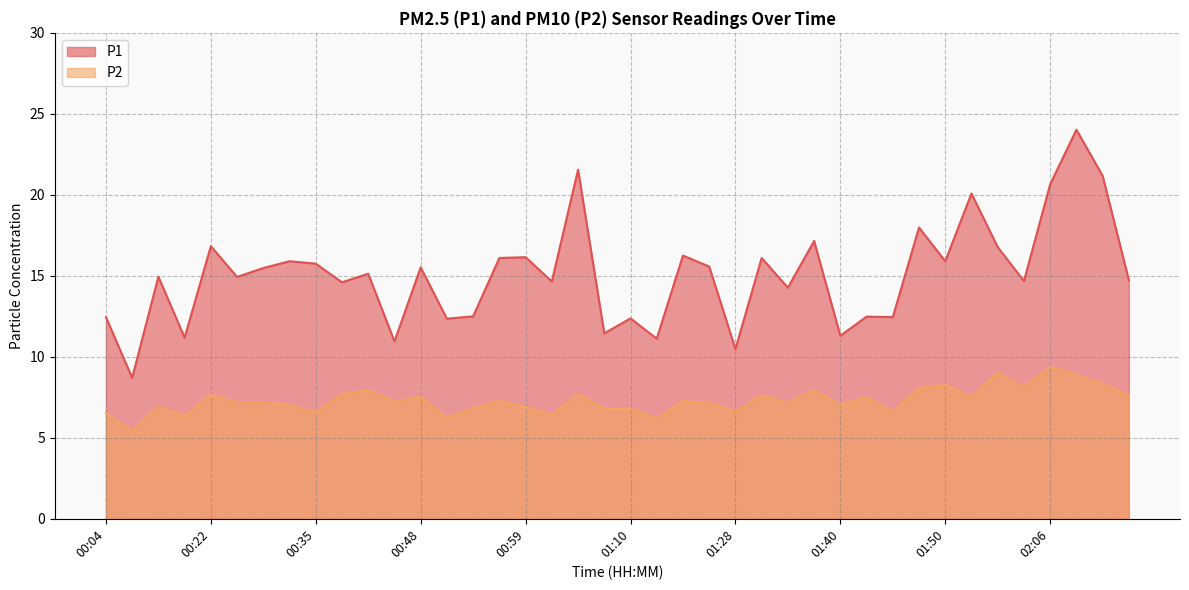

At which category is the sum across all series the highest?

02:09